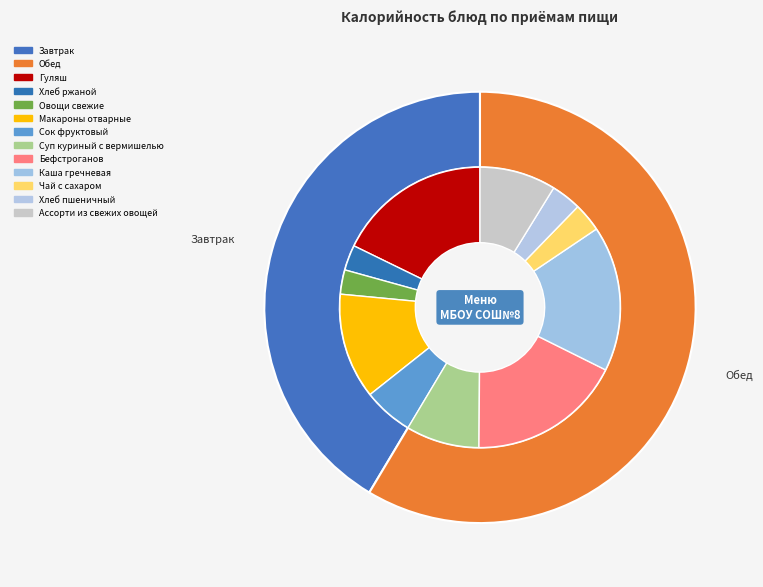

Rank the categories by value from lowest to highest.

Овощи свежие, Хлеб ржаной, Чай с сахаром, Хлеб пшеничный, Сок фруктовый, Суп куриный с вермишелью, Ассорти из свежих овощей, Макароны отварные, Каша гречневая, Гуляш, Бефстроганов